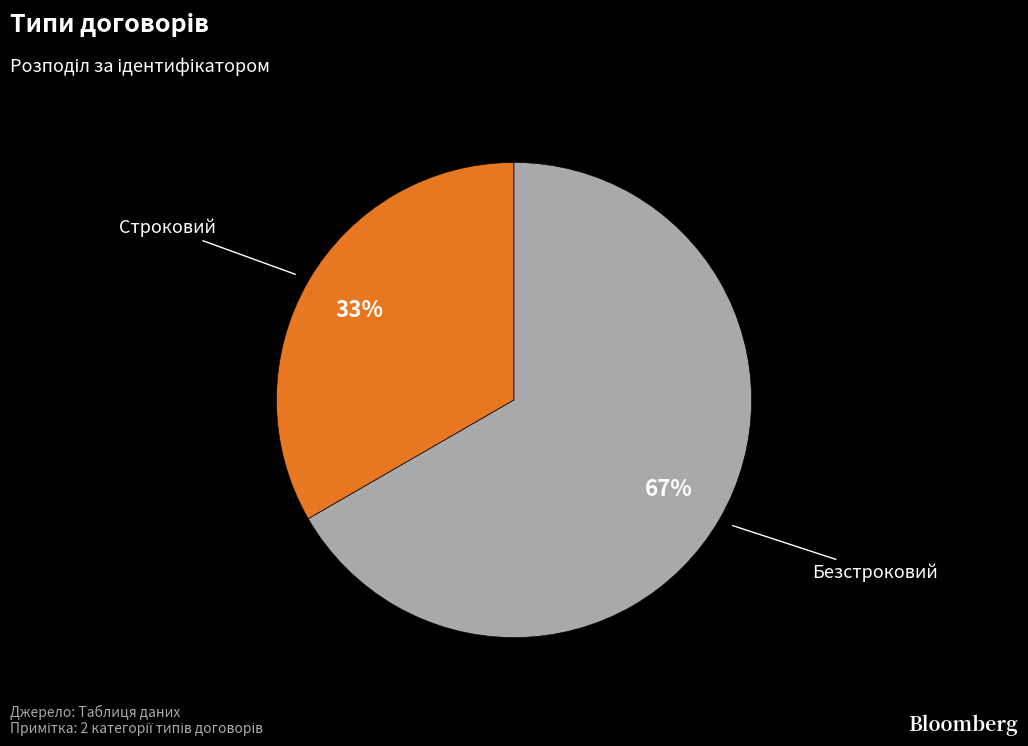

Which slice represents more than half of the pie?

Безстроковий